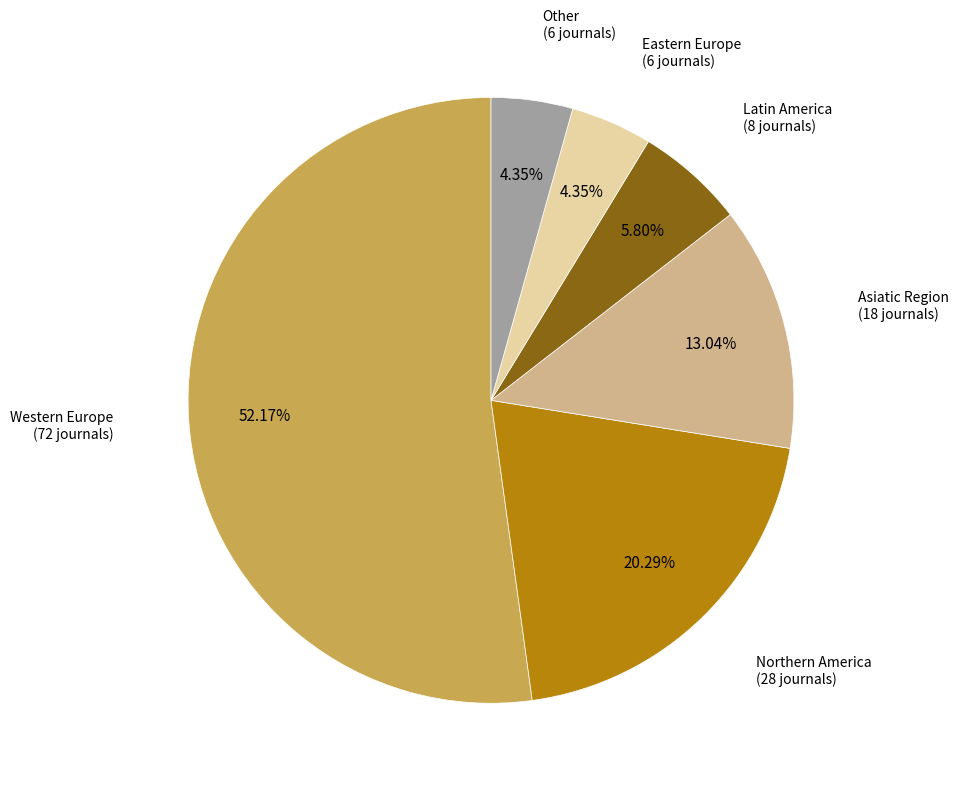

Is there any slice that represents more than half of the pie?

Yes